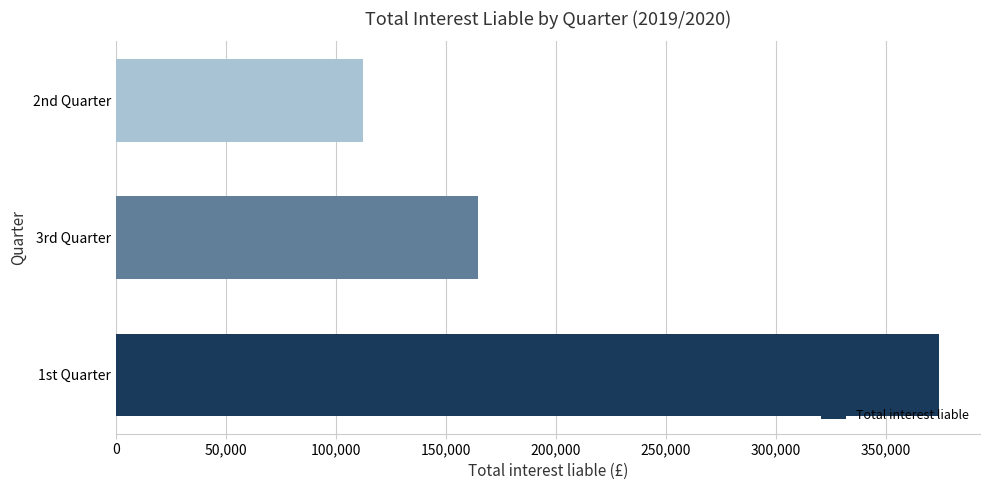

Reading bottom to top, transcribe all the data shown in this chart.

1st Quarter=374036	3rd Quarter=164621	2nd Quarter=112424